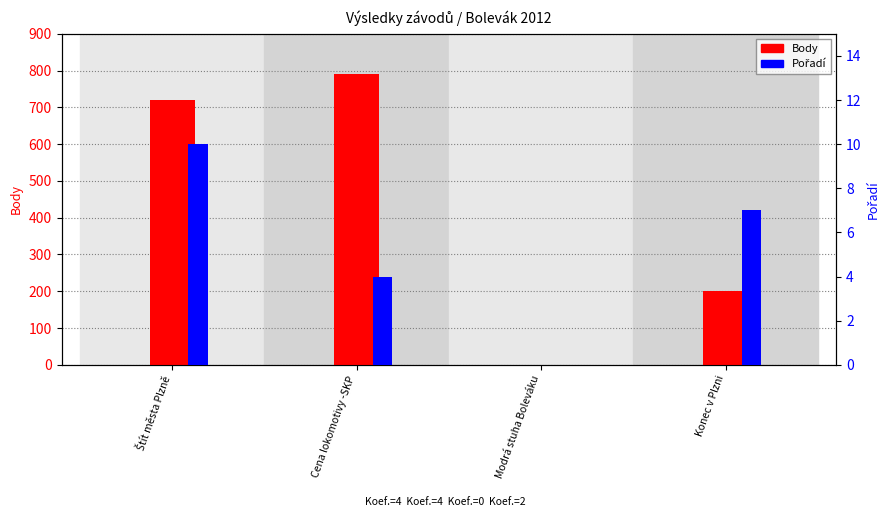

What is the sum of the Pořadí values at Cena lokomotivy -SKP and Modrá stuha Boleváku?

4